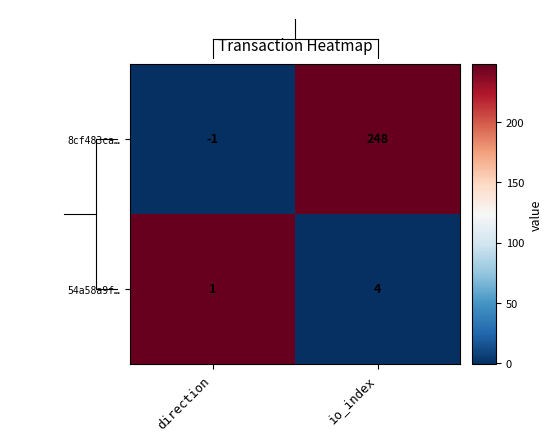

What is the sum of all 8cf483ca… values?

247